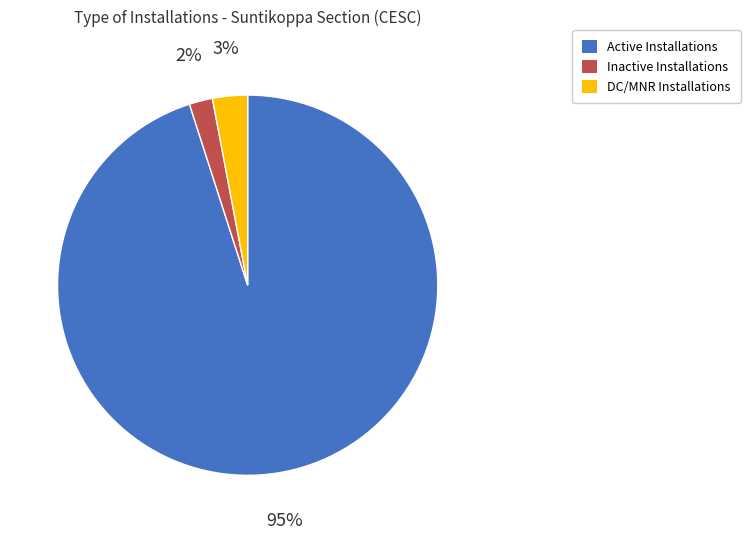

To the nearest percent, what is the average slice percentage?

33%